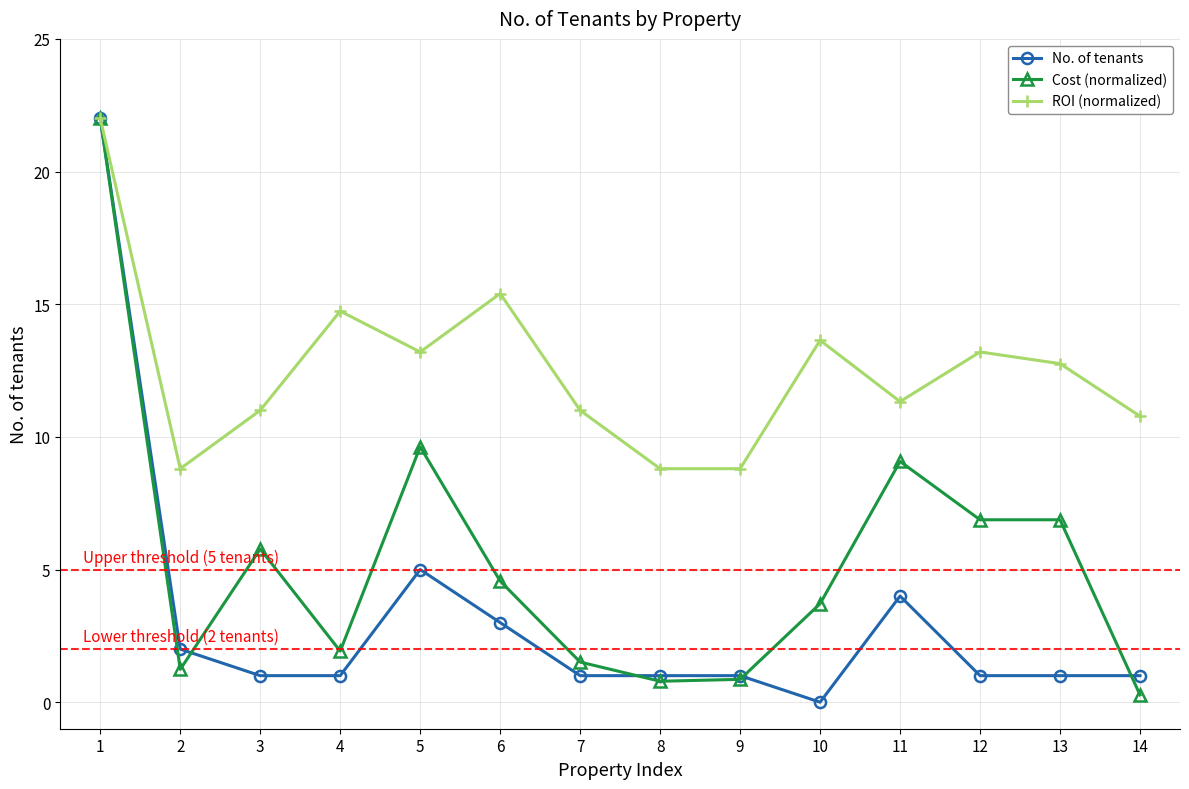

Between 3 and 7, which series saw the biggest shift?

Cost (normalized)